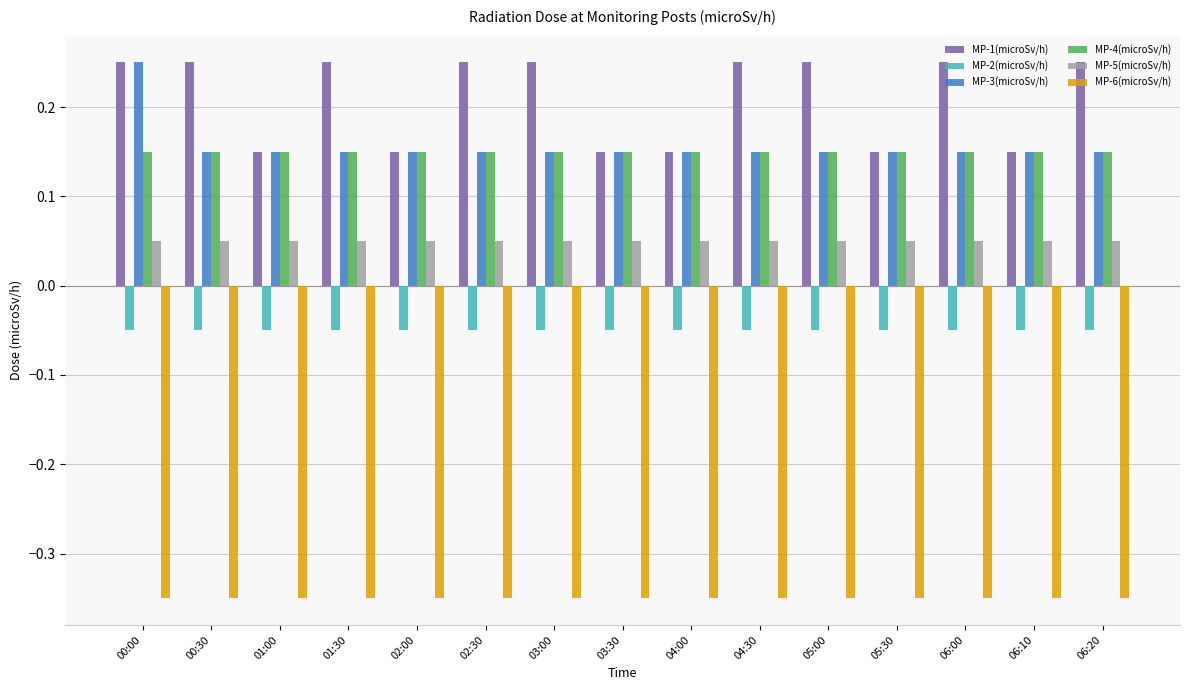

What is the sum of all MP-4(microSv/h) values?

2.3